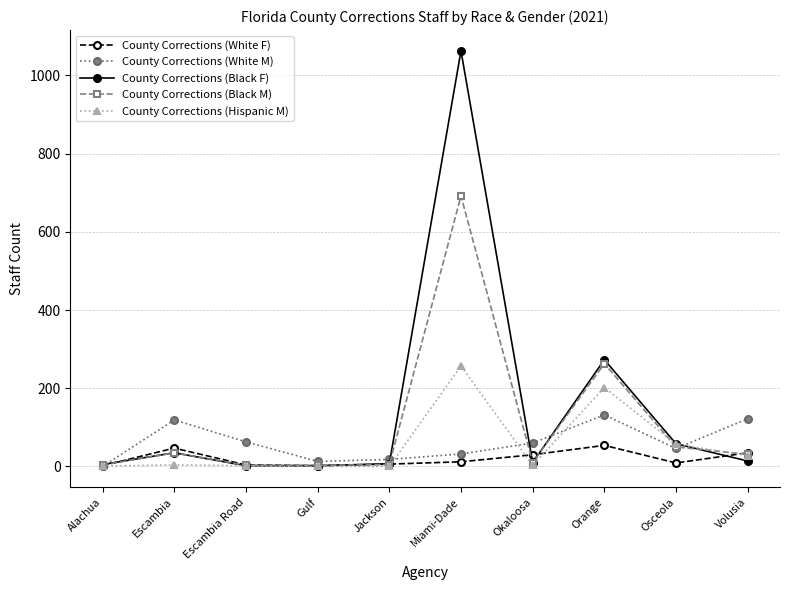

Is the value of County Corrections (Hispanic M) at Orange greater than the value of County Corrections (White M) at Gulf?

Yes